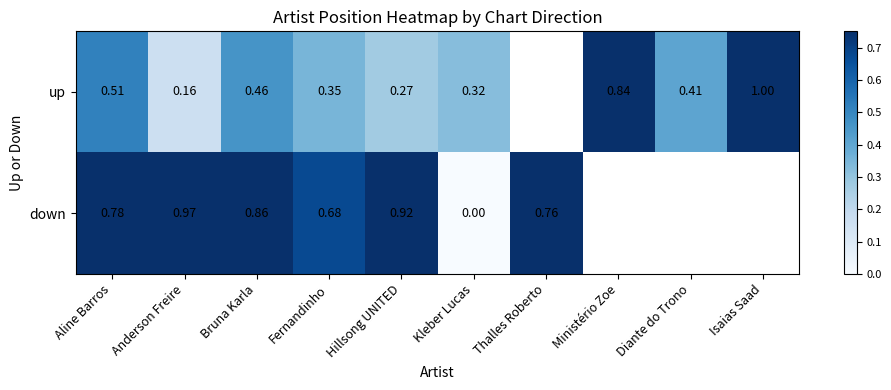

Is it true that down equals 1.0 at Anderson Freire?

True